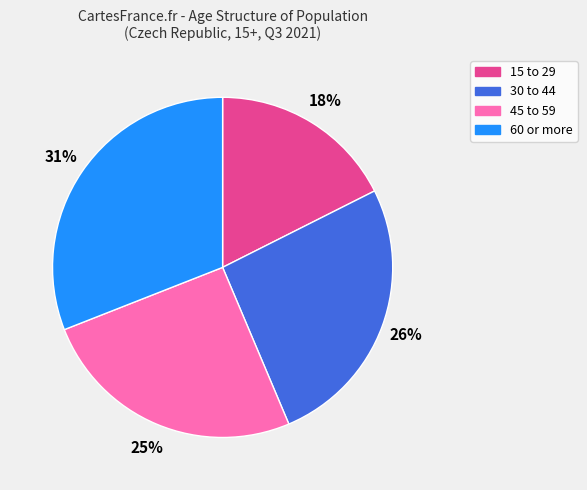

How many slices are in this pie chart?

4